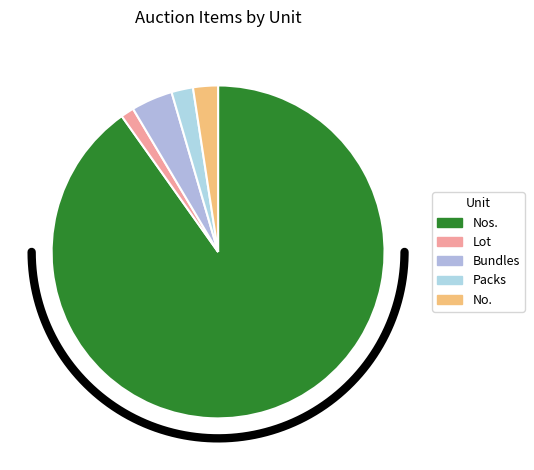

To the nearest percent, what portion does Lot represent?

1%